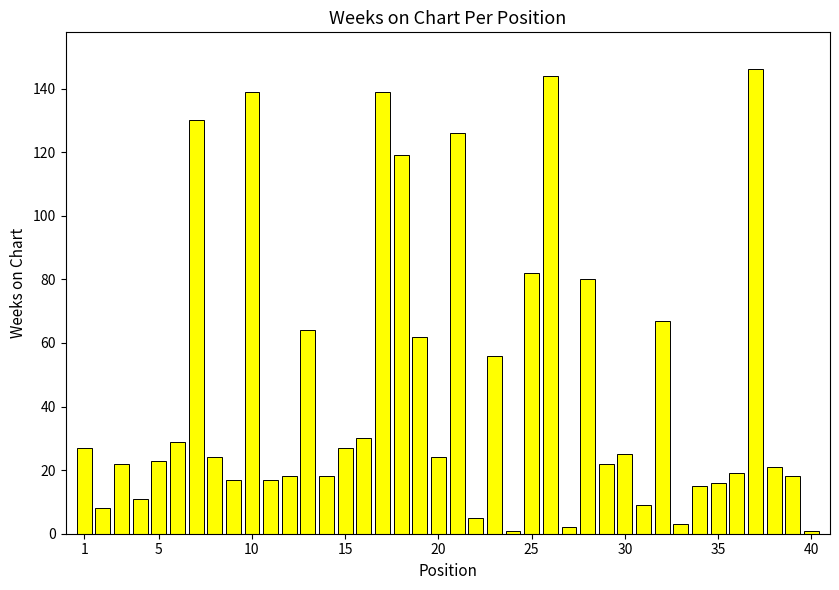

What is the maximum value shown in the chart?

146